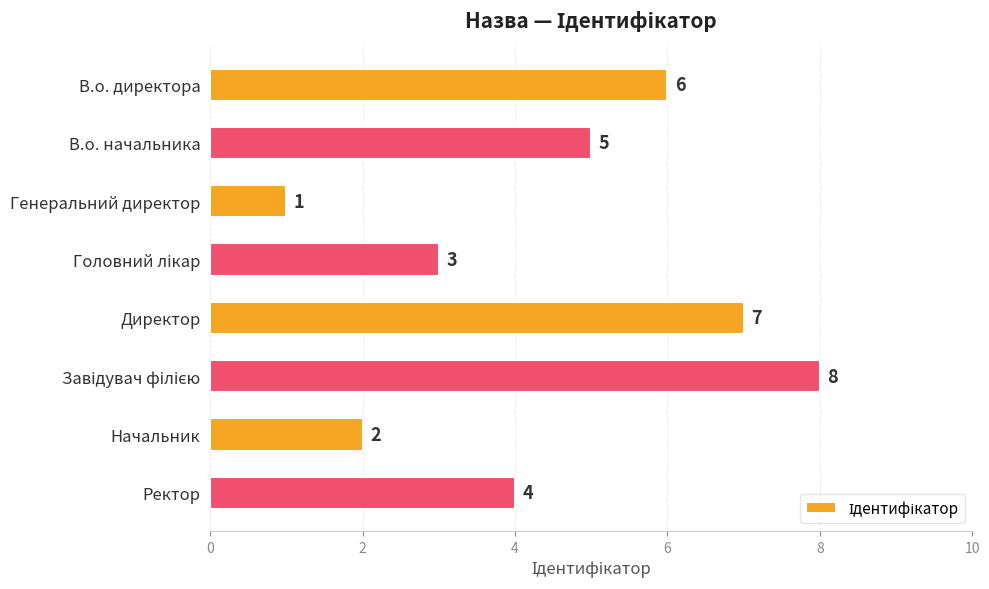

What is the minimum value shown in the chart?

1